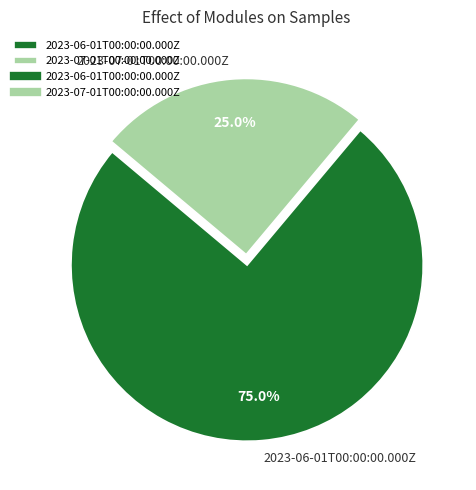

Is there any slice that represents more than half of the pie?

Yes